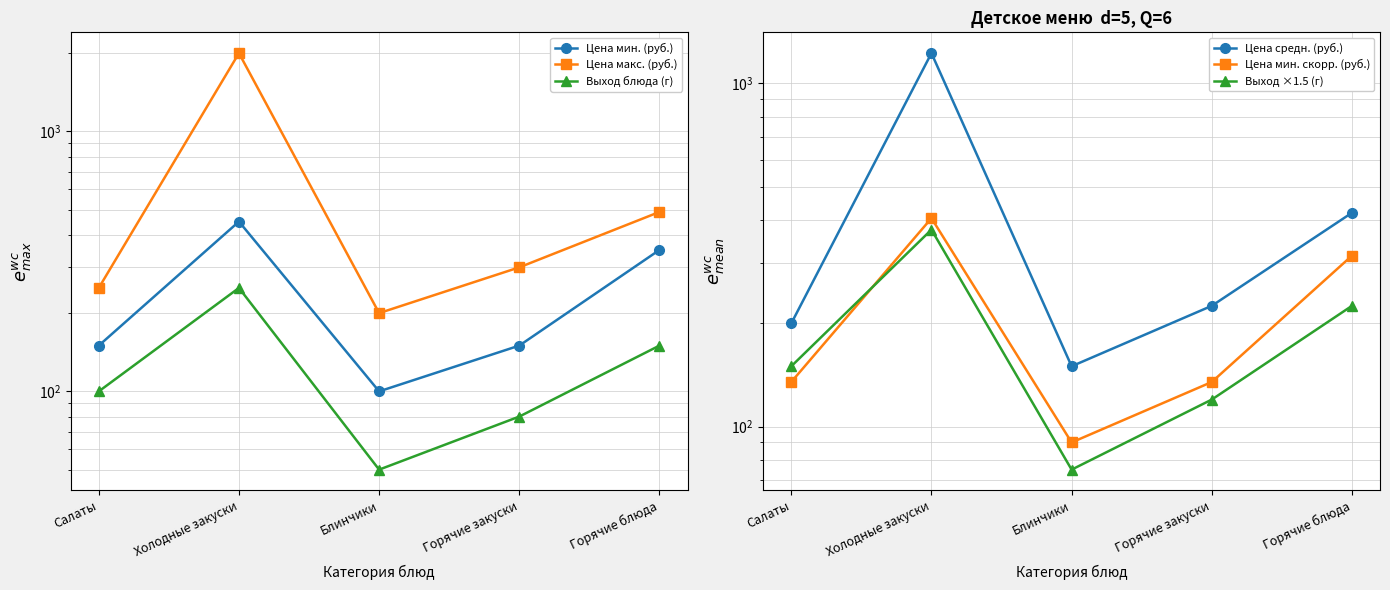

Is it true that Выход ×1.5 (г) equals 375 at Холодные закуски?

True